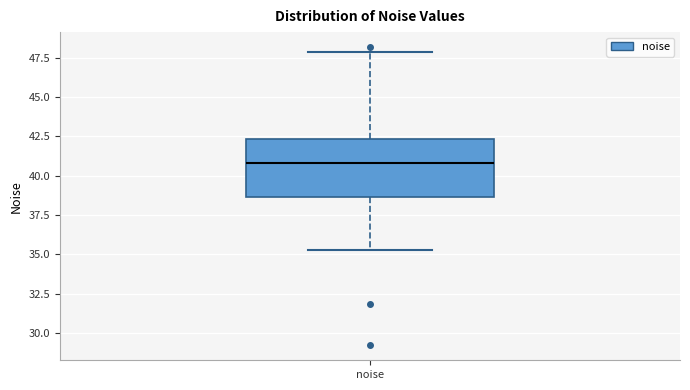

Transcribe this box plot: give where the median line is, the range the box spans, and where the two whiskers end, as read against the y-axis. The values are not printed on the chart, so give them approximately, as read against the axis.

median 41.0, box 38.5 to 42.5, whiskers 35.0 to 48.0